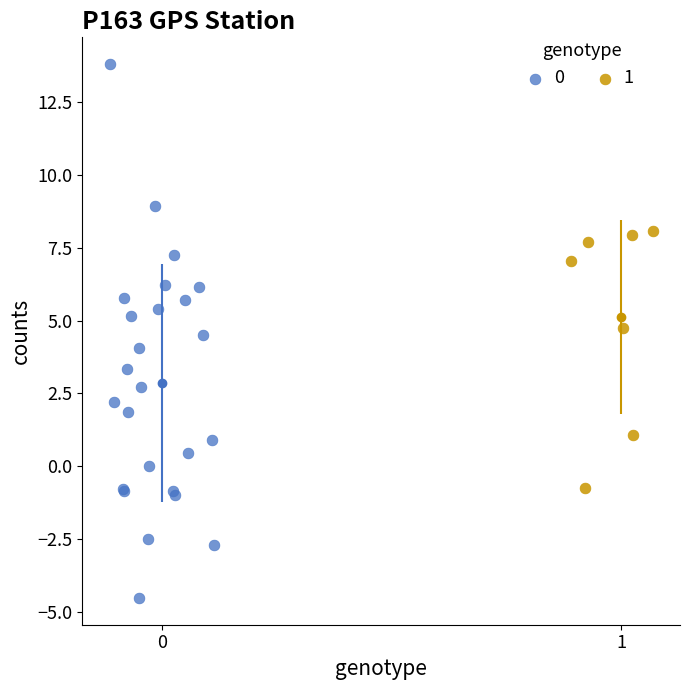

Which series contains the highest Y value?

0